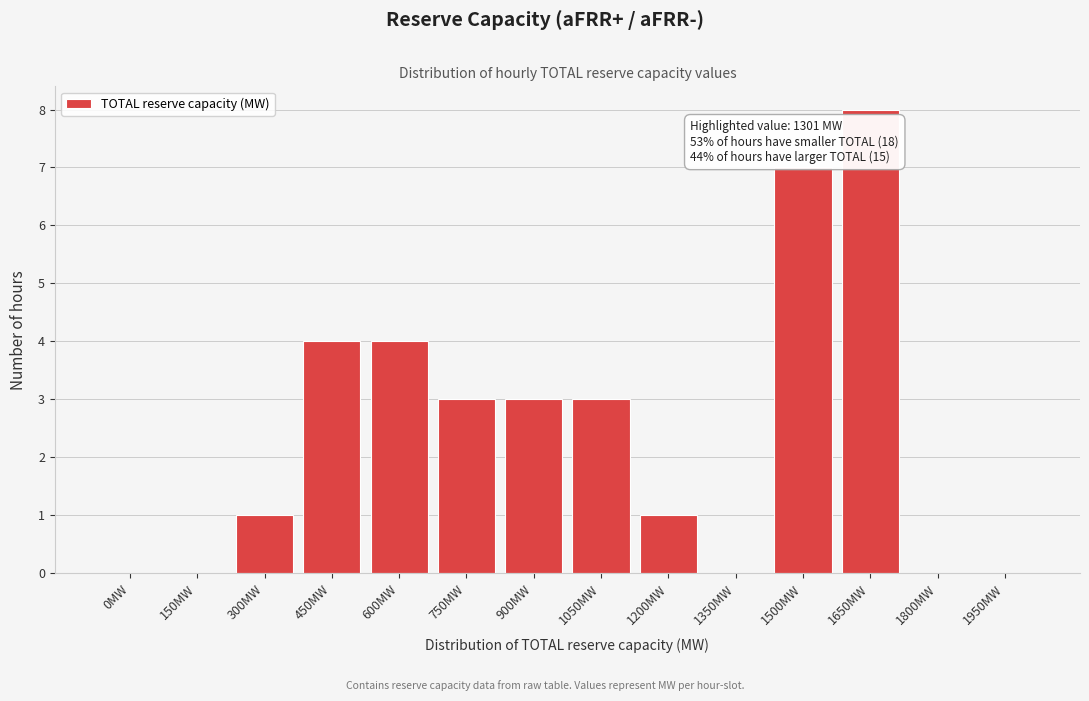

Reading left to right, list all the values displayed in this chart.

0MW=0	150MW=0	300MW=1	450MW=4	600MW=4	750MW=3	900MW=3	1050MW=3	1200MW=1	1350MW=0	1500MW=7	1650MW=8	1800MW=0	1950MW=0